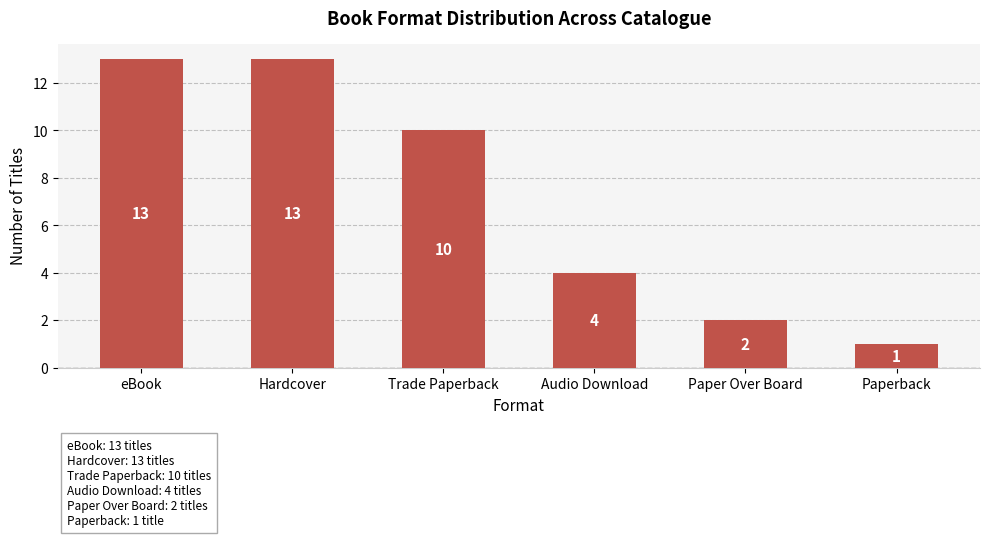

What is the label of the 3rd bar from the right?

Audio Download